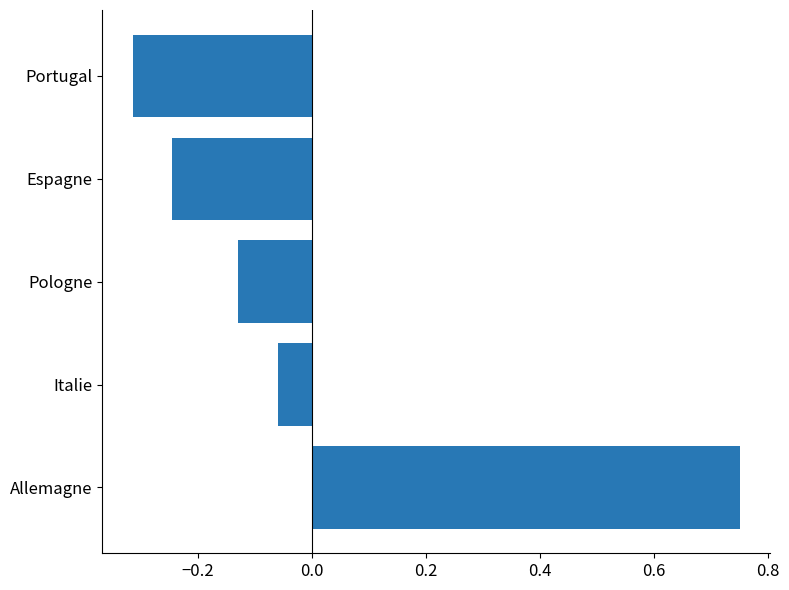

What is the difference between the maximum and minimum values?

1.1